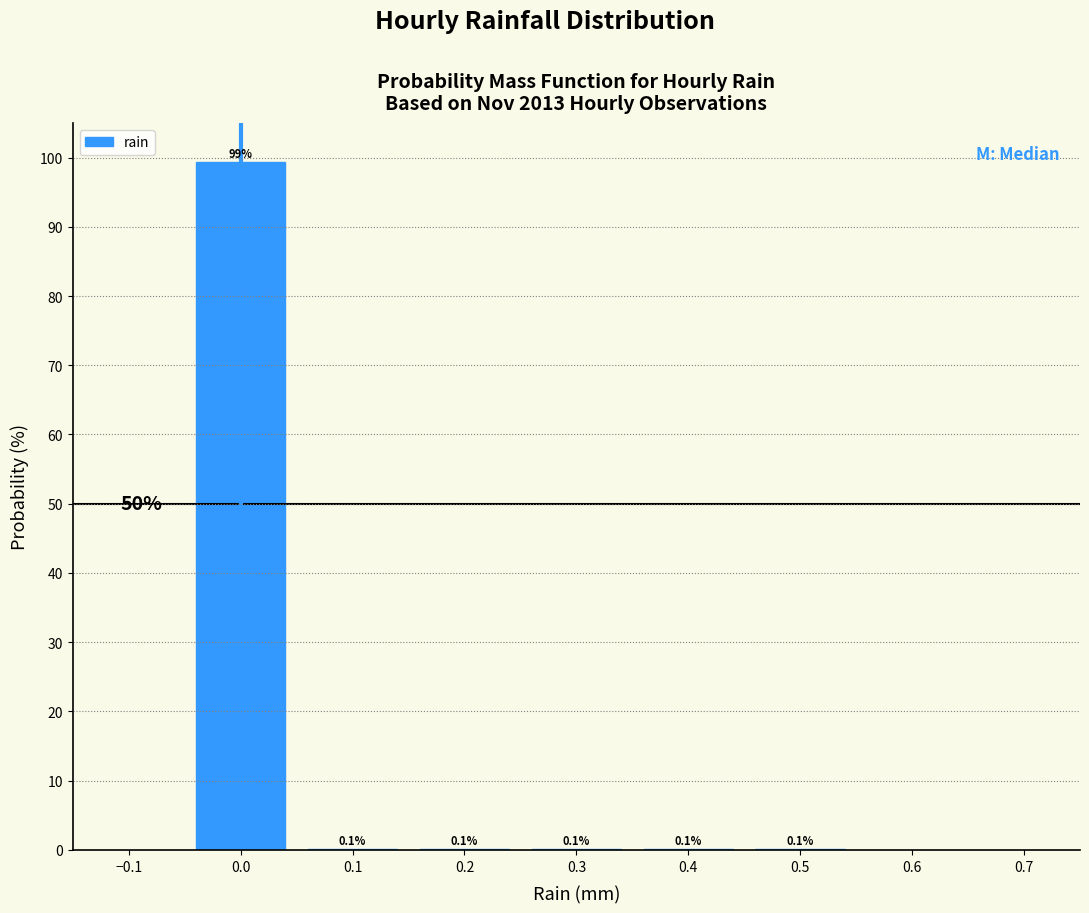

Reading left to right, transcribe this chart: for each bar, give the range it covers on the x-axis and its height.

-0.05 to 0.05: 99.3
0.05 to 0.15: 0.1
0.15 to 0.25: 0.1
0.25 to 0.35: 0.1
0.35 to 0.45: 0.1
0.45 to 0.55: 0.1